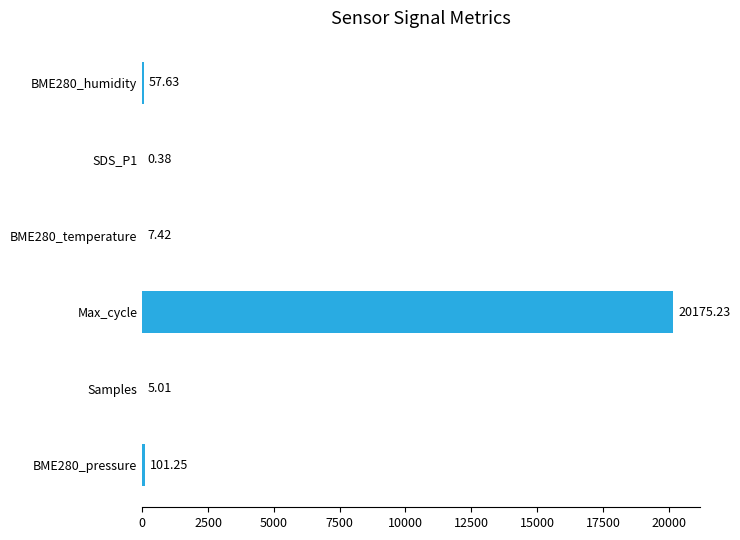

Does the chart contain stacked bars?

No